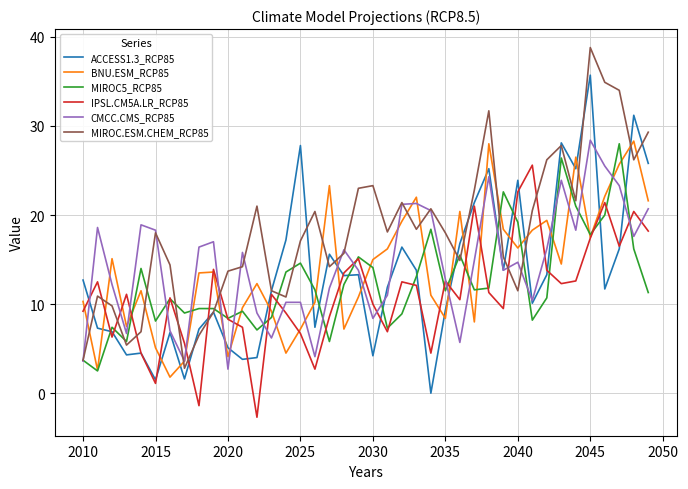

How many positive values does the IPSL.CM5A.LR_RCP85 series have?

38